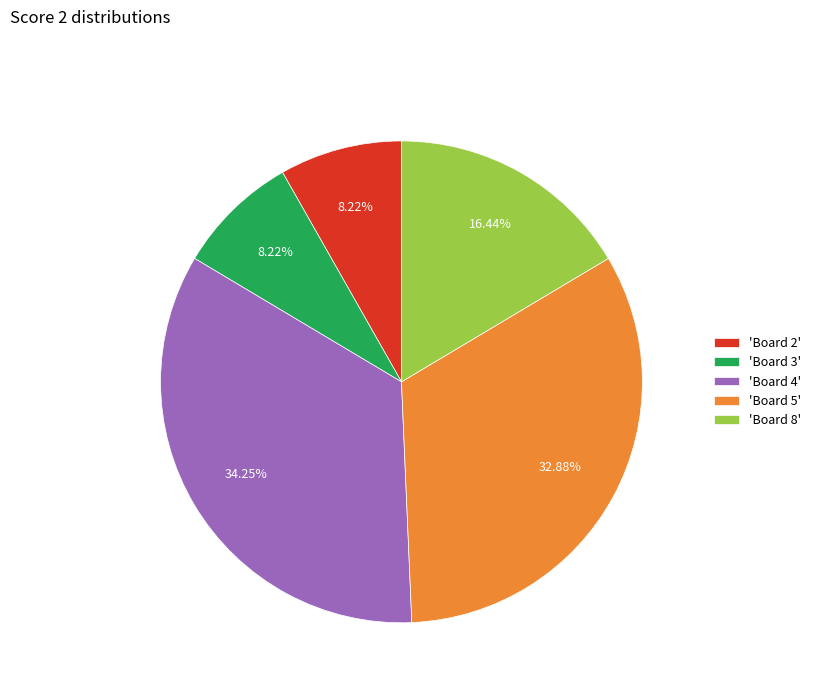

Is there a majority slice in this chart?

No